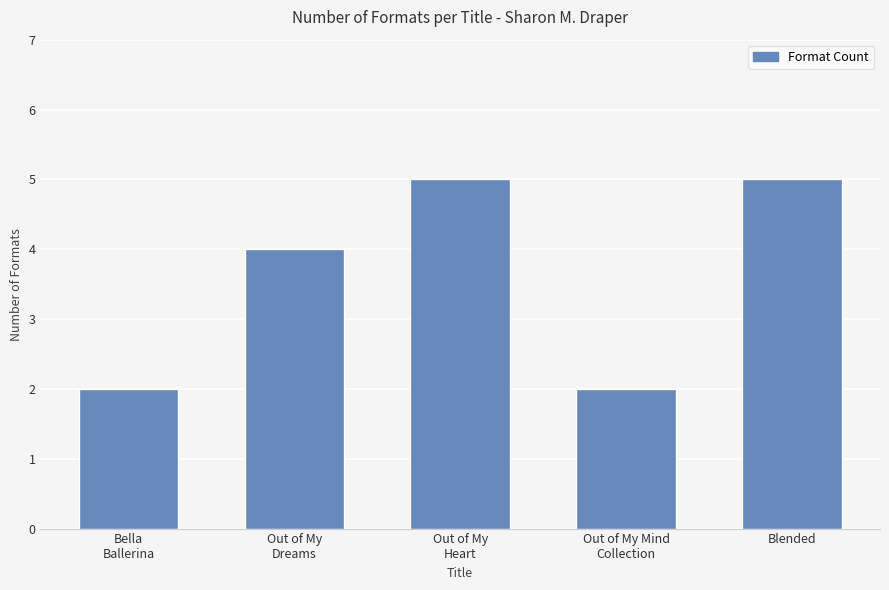

How many data points are less than 4?

2